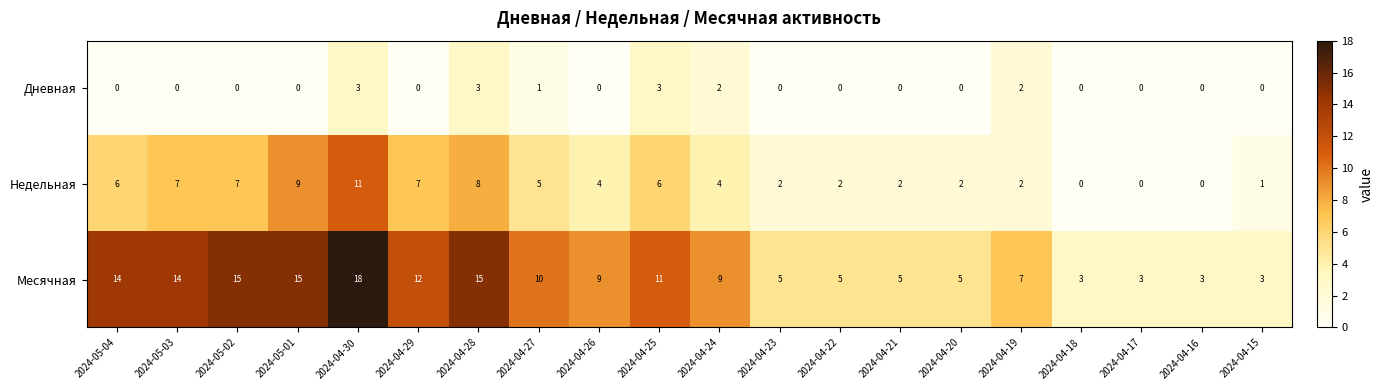

Which series changed the most between 2024-04-29 and 2024-04-22?

Месячная